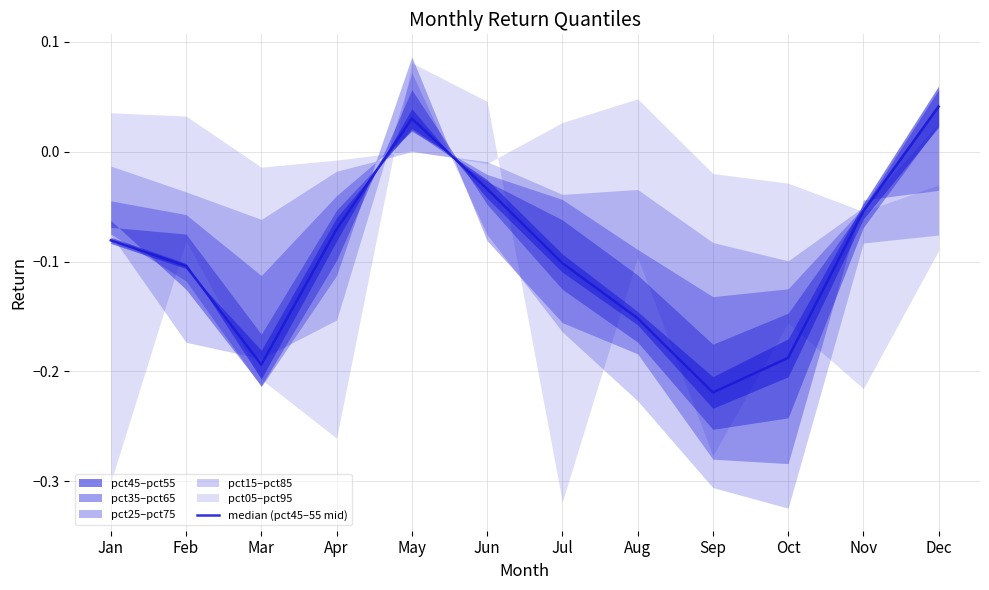

Which label corresponds to the smallest value in the chart?

Sep